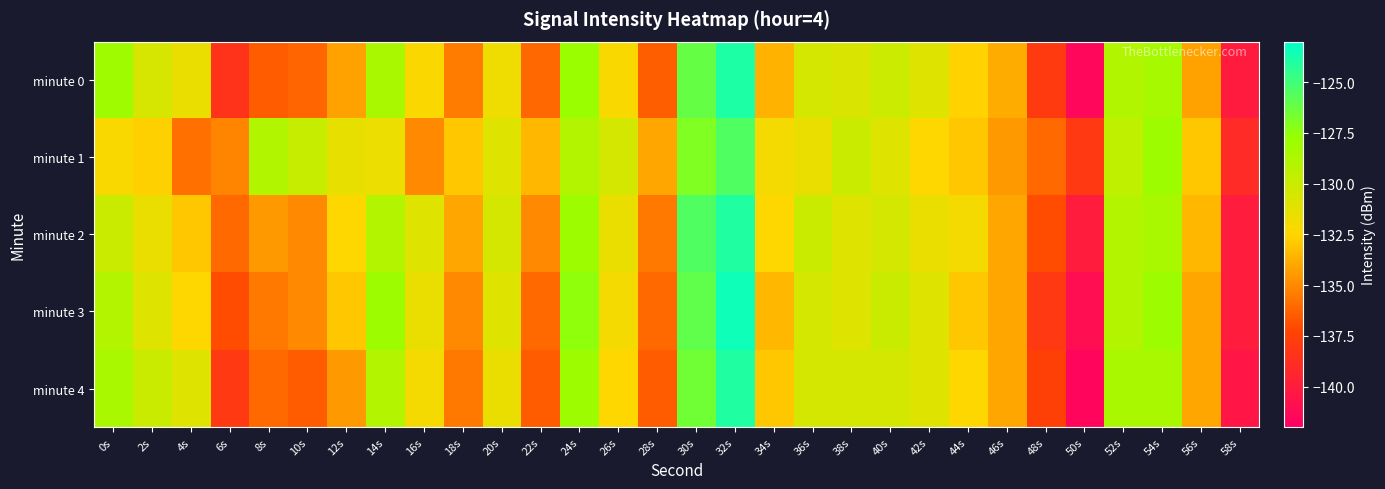

At which category is the sum across all series the highest?

32s